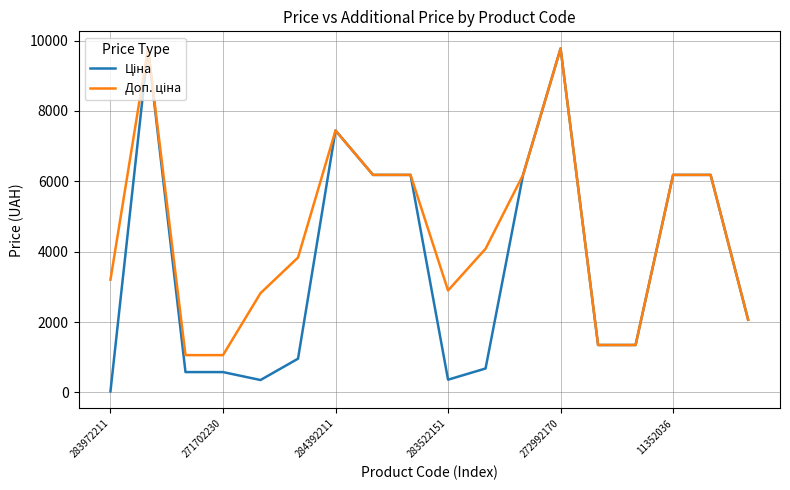

What is the maximum value shown in the chart?

9775.5